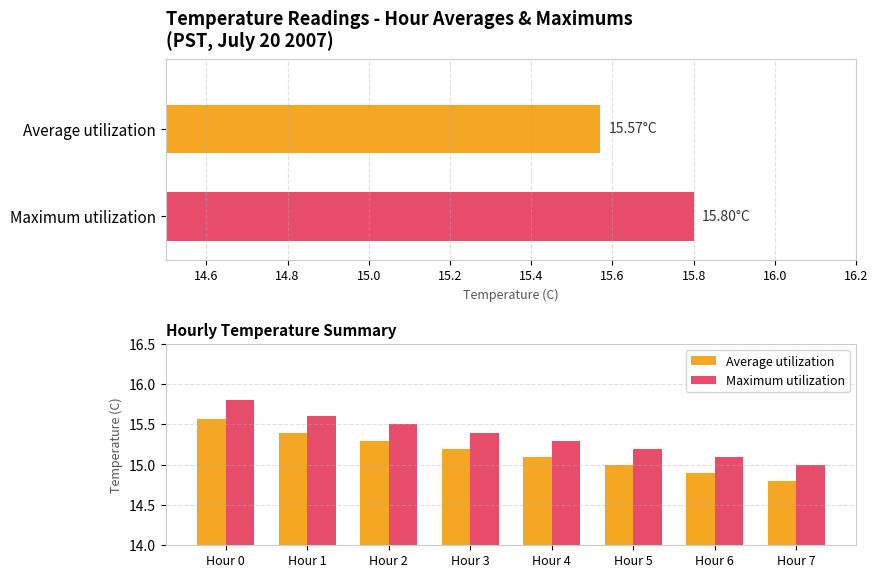

Is the value of Average utilization at Hour 3 greater than the value of Maximum utilization at Hour 3?

No